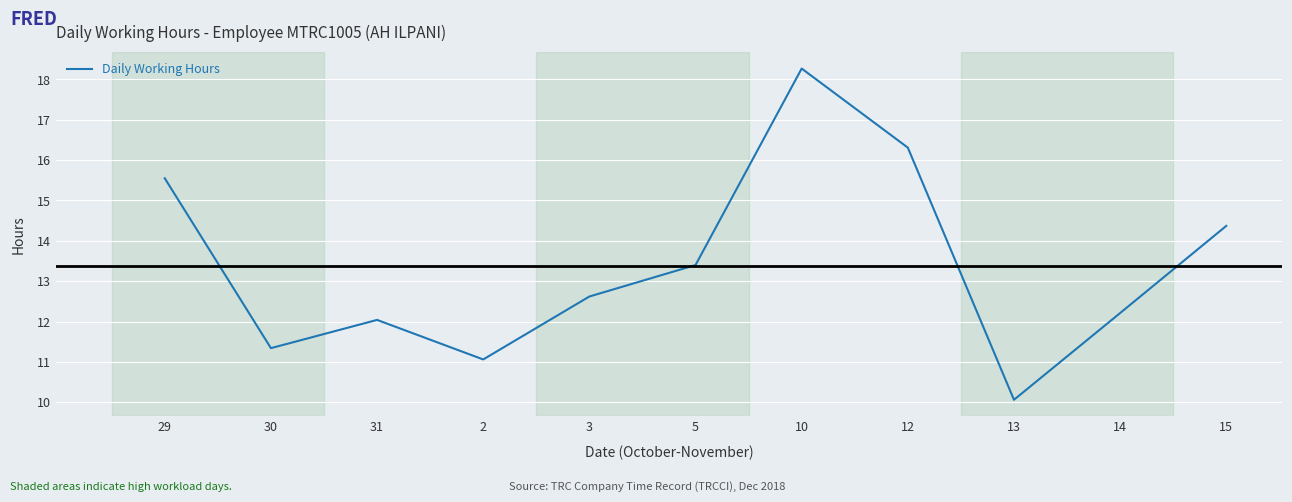

How many values are below 12?

3